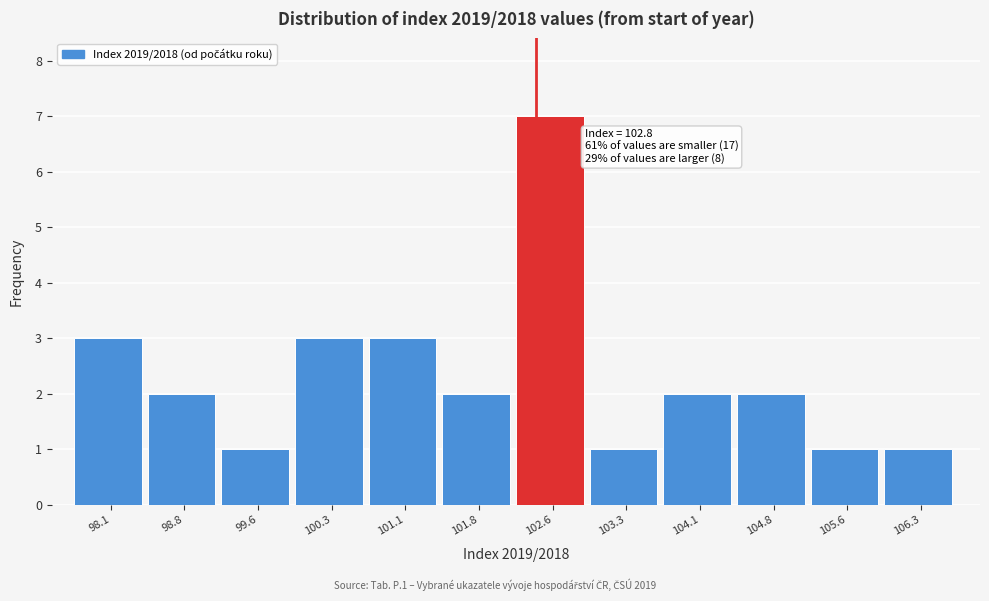

Reading left to right, list all the values displayed in this chart.

3	2	1	3	3	2	7	1	2	2	1	1